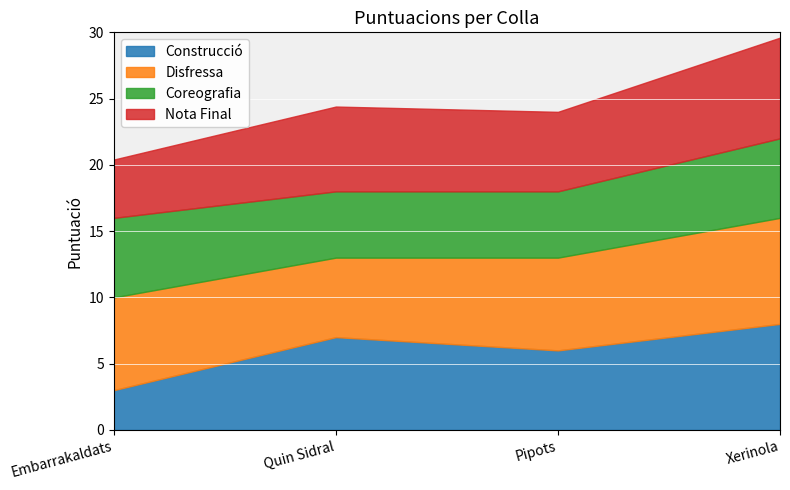

How many data points in Nota Final are less than 6?

1